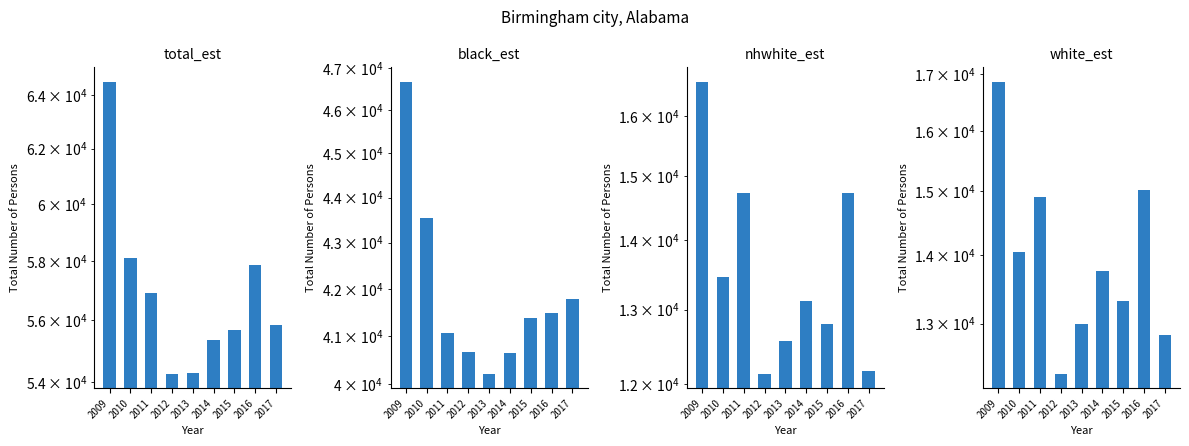

Is it true that total_est equals 83637 at 2012?

False